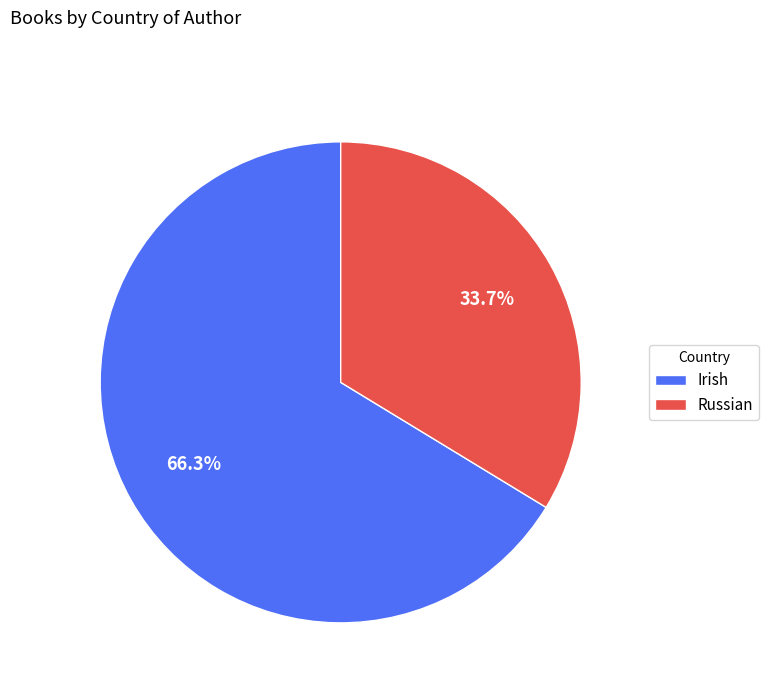

To the nearest percent, what is the combined percentage of Russian and Irish?

100%